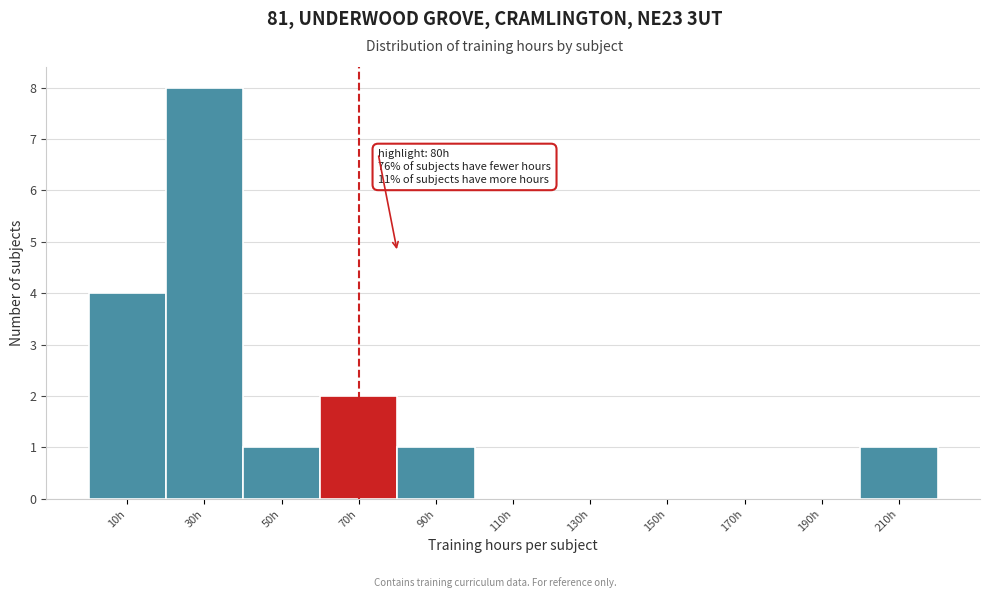

Reading left to right, list all the values displayed in this chart.

10h=4	30h=8	50h=1	70h=2	90h=1	110h=0	130h=0	150h=0	170h=0	190h=0	210h=1